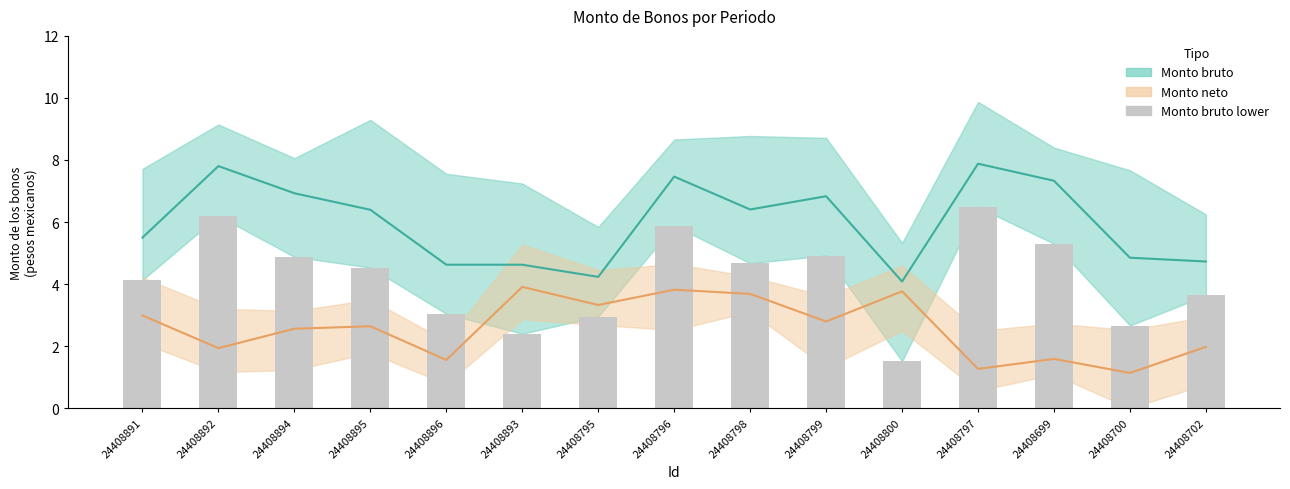

Reading left to right, what are all the values shown in this chart?

Monto bruto: 24408891=5.5	24408892=7.8	24408894=6.9	24408895=6.4	24408896=4.6	24408893=4.6	24408795=4.2	24408796=7.5	24408798=6.4	24408799=6.8	24408800=4.1	24408797=7.9	24408699=7.3	24408700=4.8	24408702=4.7
Monto neto: 24408891=3.0	24408892=1.9	24408894=2.6	24408895=2.6	24408896=1.6	24408893=3.9	24408795=3.3	24408796=3.8	24408798=3.7	24408799=2.8	24408800=3.8	24408797=1.3	24408699=1.6	24408700=1.1	24408702=2.0